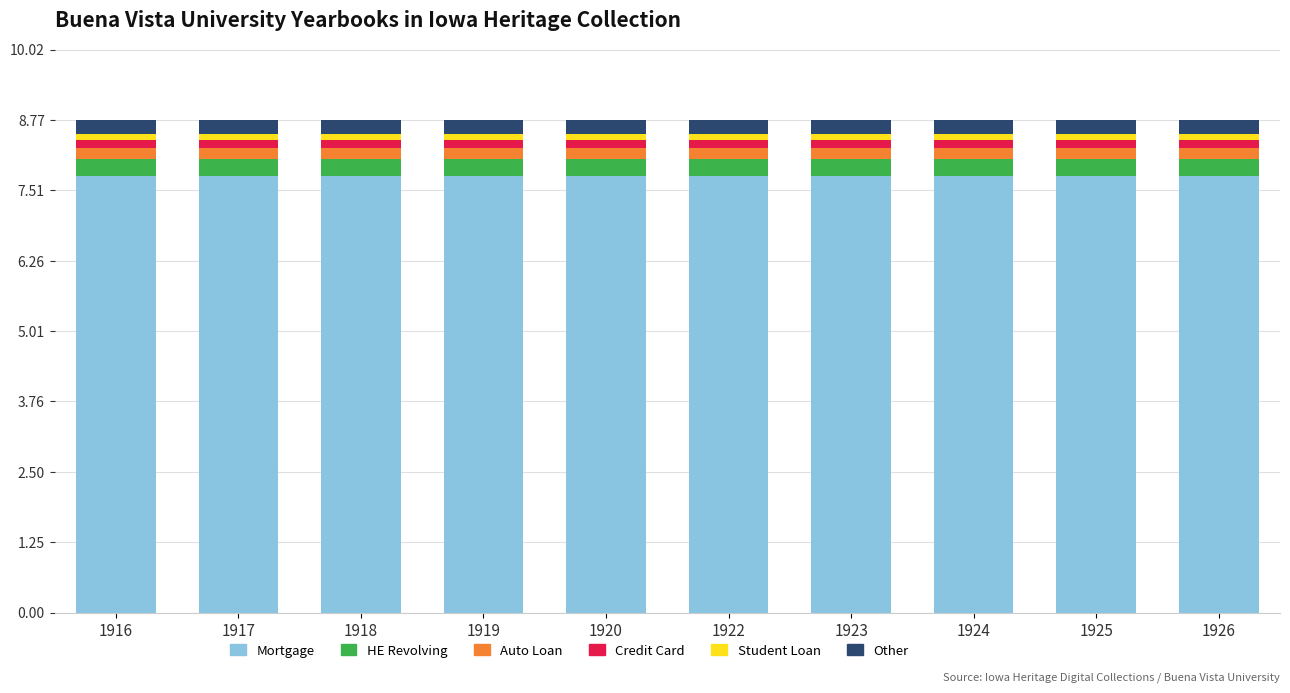

What is the average value of the Mortgage series?

7.8